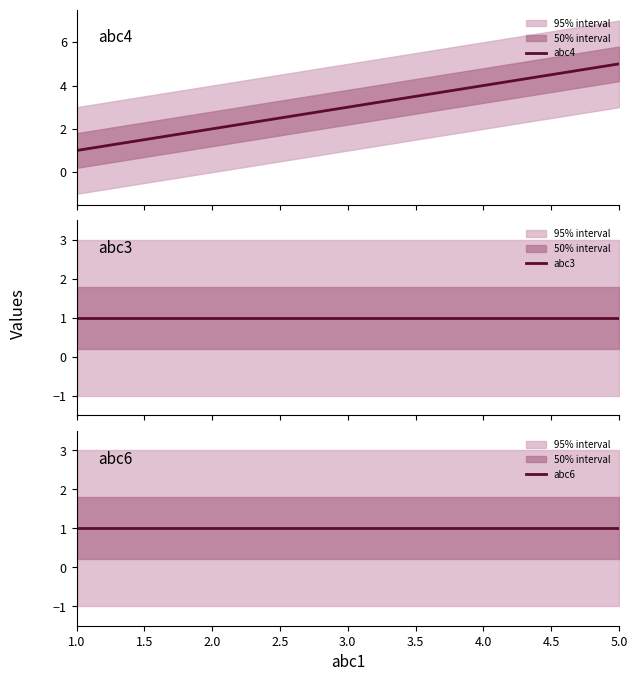

The abc4 series shows 3 at 2.0. True or false?

False